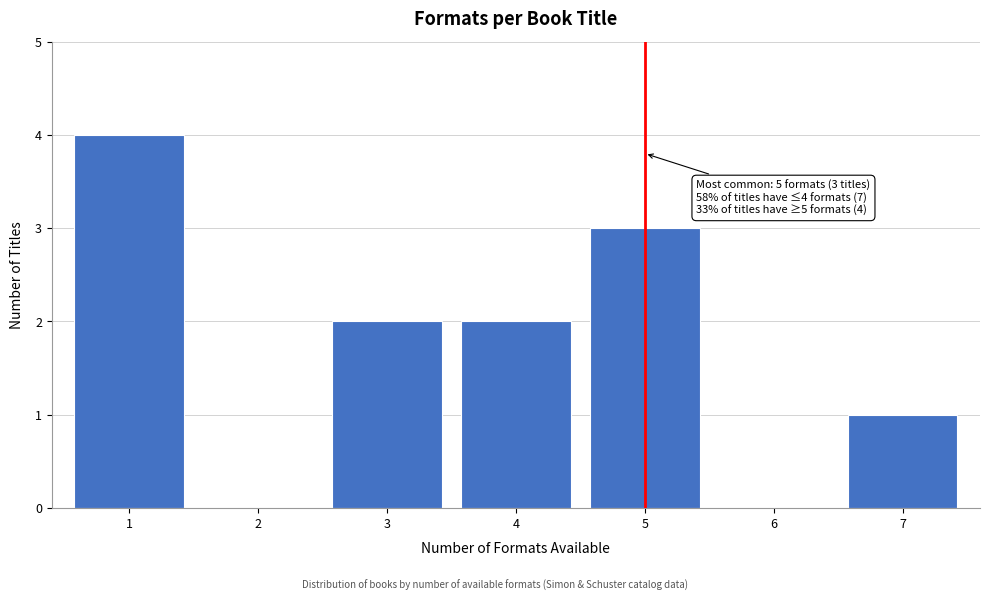

Reading left to right, list all the values displayed in this chart.

1=4	2=0	3=2	4=2	5=3	6=0	7=1